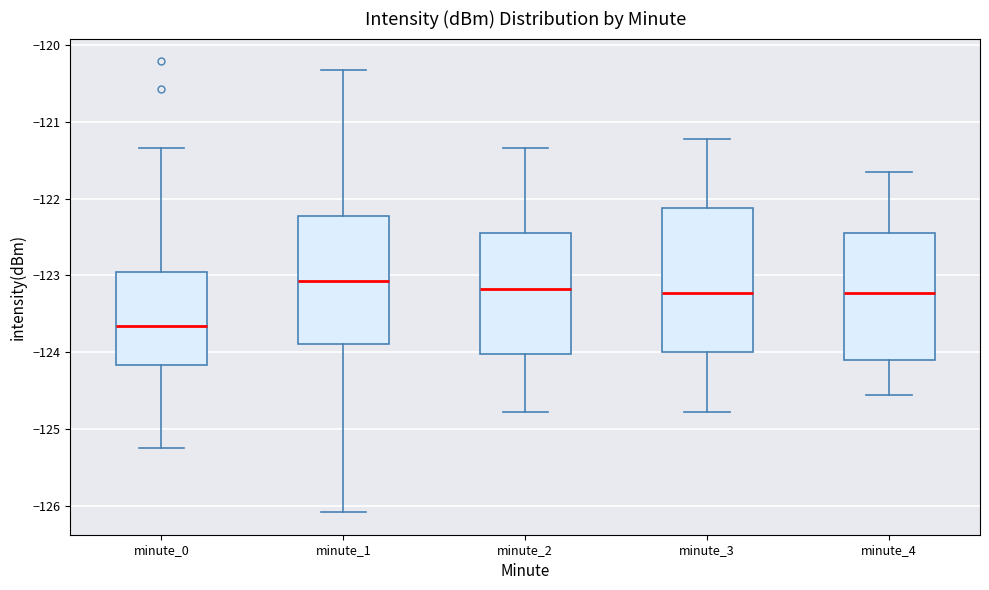

Which box has the lowest median line?

minute_0